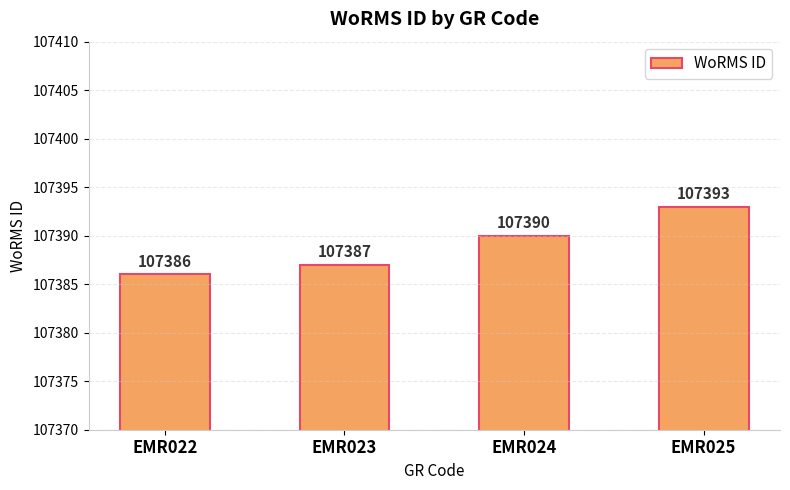

List the labels in order of value, smallest first.

EMR022, EMR023, EMR024, EMR025